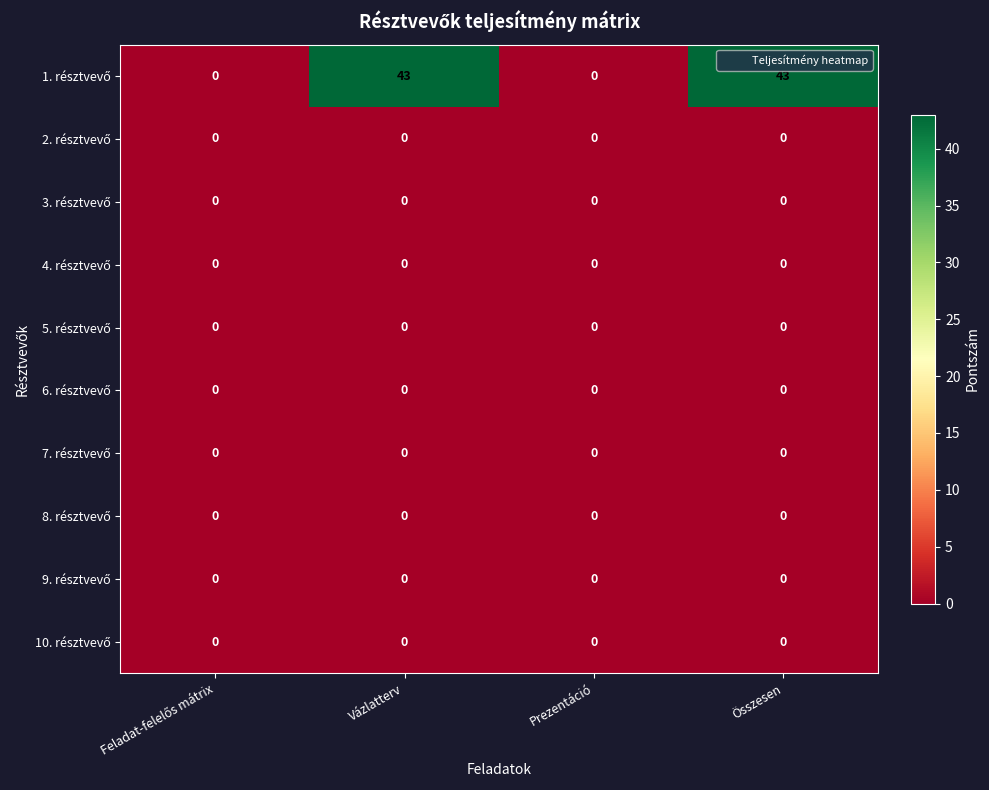

What is the difference between the highest and lowest values at Vázlatterv?

43